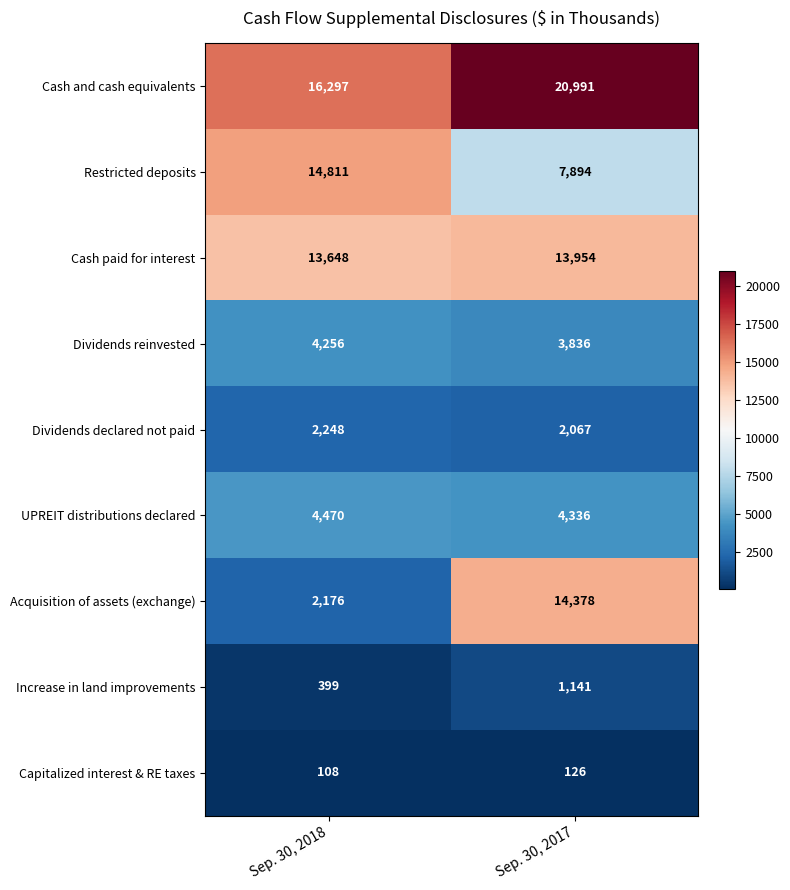

Which series has the largest total across all categories?

Cash and cash equivalents